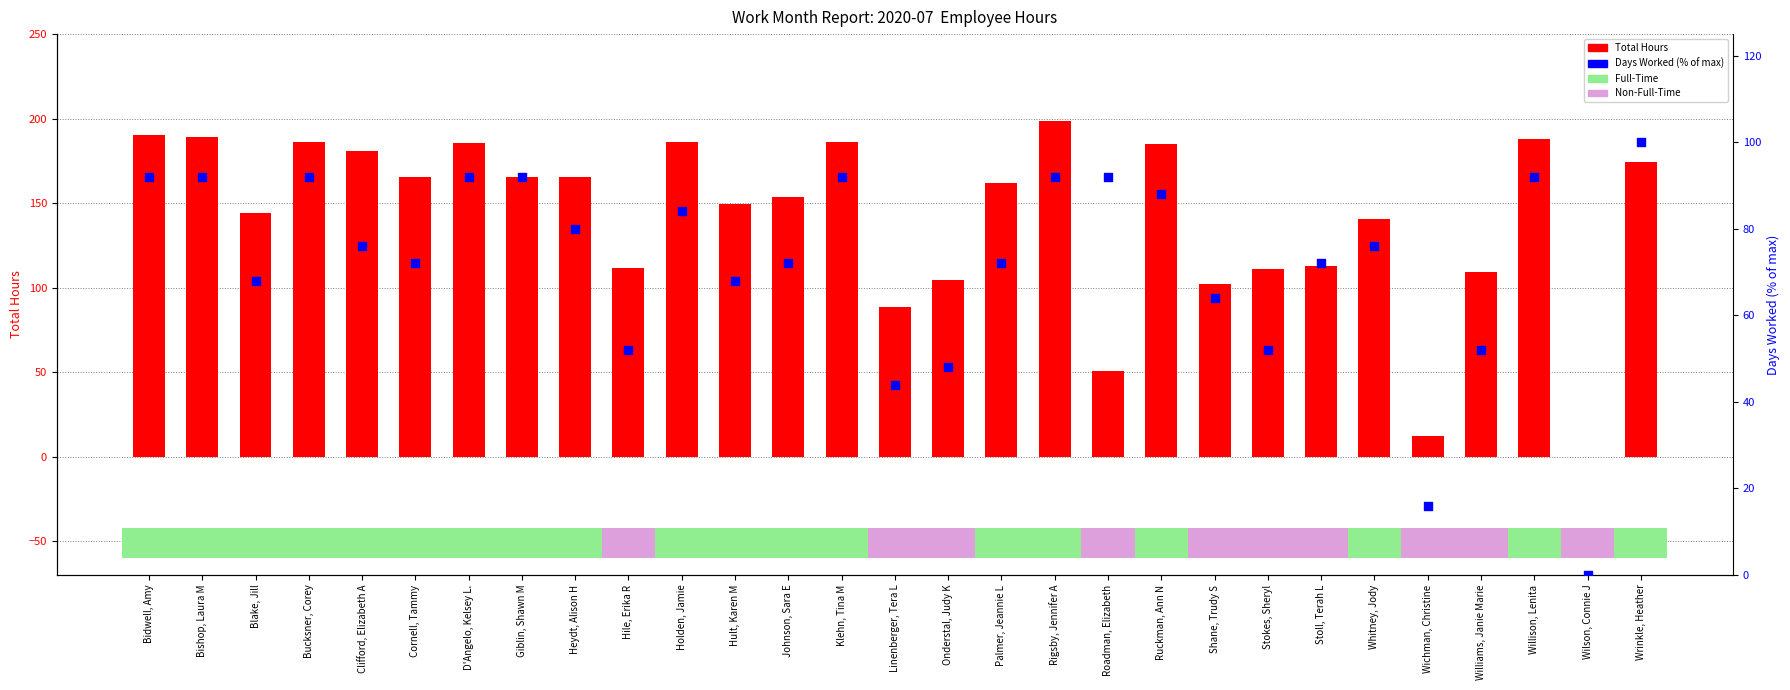

What is the total value across all series at Rigsby, Jennifer A?

290.3